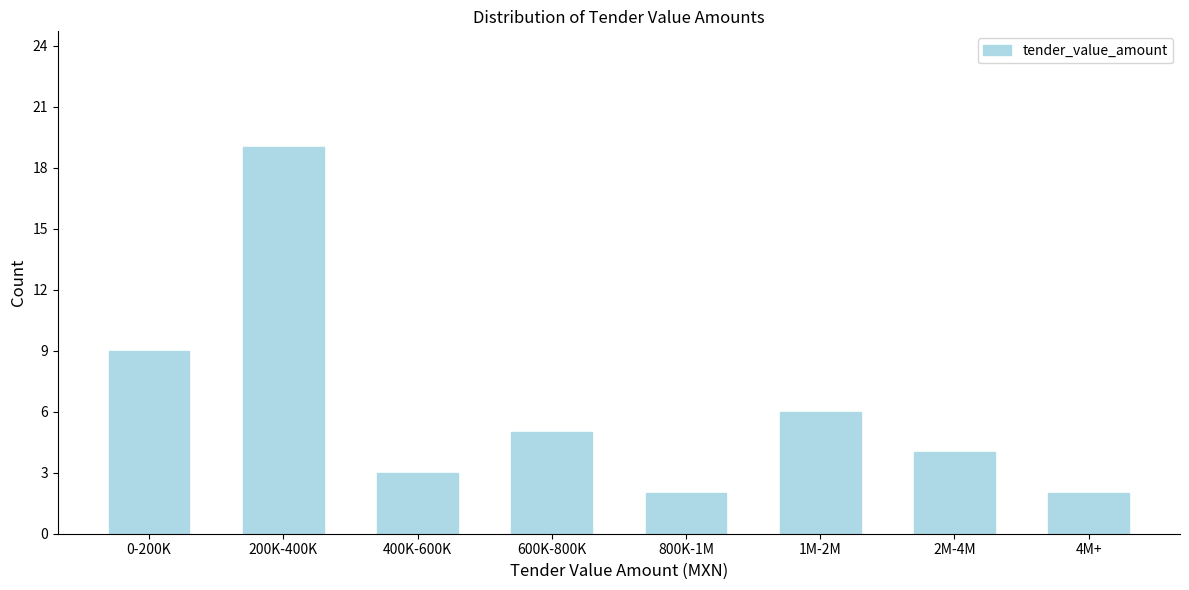

Reading right to left, transcribe all the data shown in this chart.

4M+=2	2M-4M=4	1M-2M=6	800K-1M=2	600K-800K=5	400K-600K=3	200K-400K=19	0-200K=9